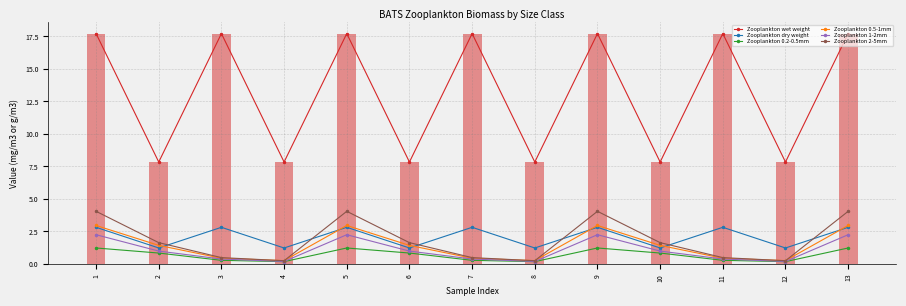

At how many categories does at least one series exceed 2?

13